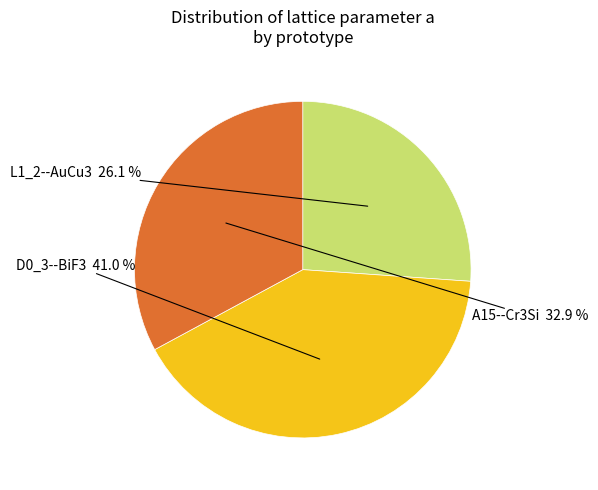

Is there any slice that represents more than half of the pie?

No